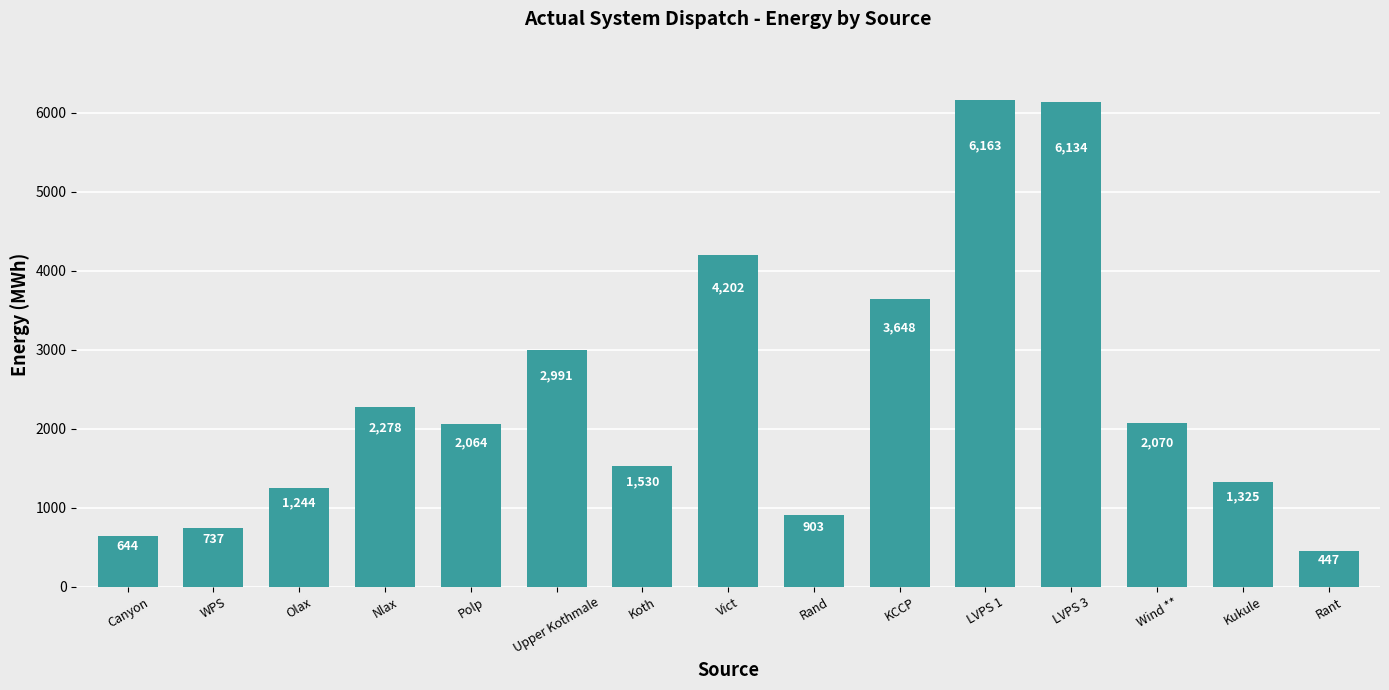

How many data points are less than 2064?

7